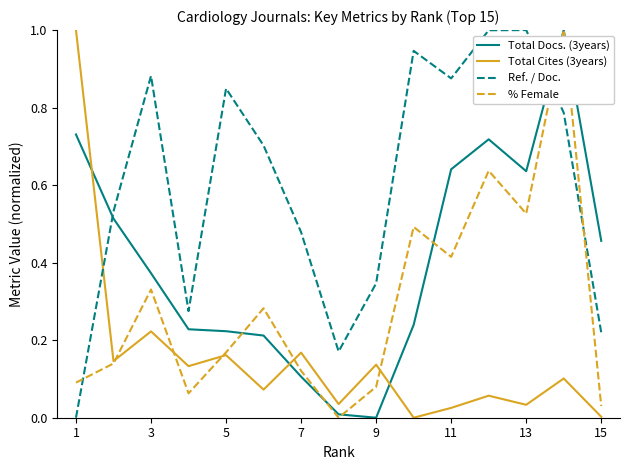

True or false: Ref. / Doc. has more than 1 points higher than both neighbors.

True